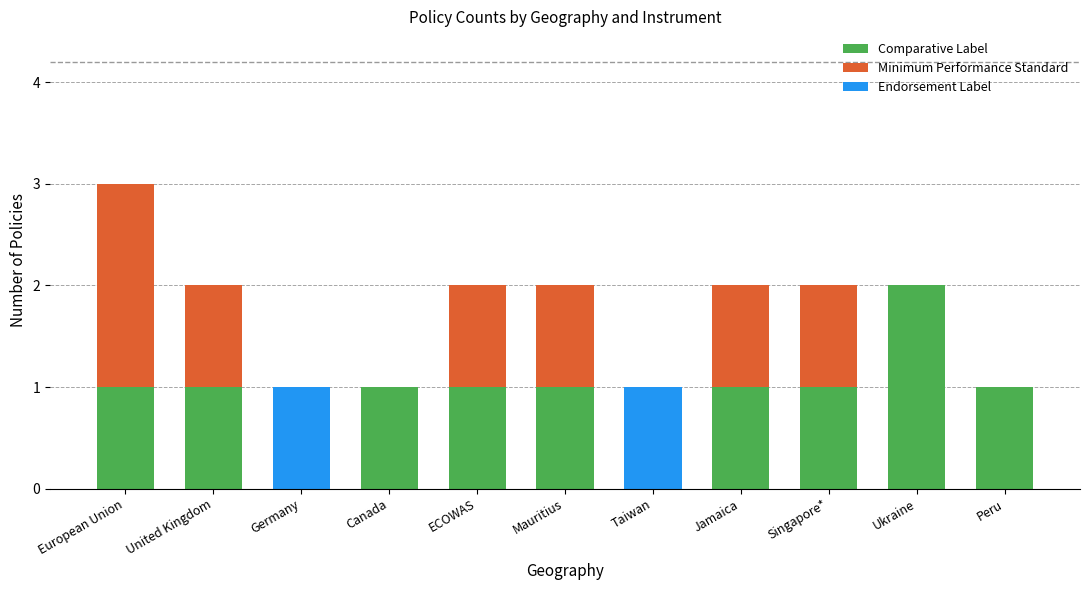

At which category is the sum across all series the highest?

European Union